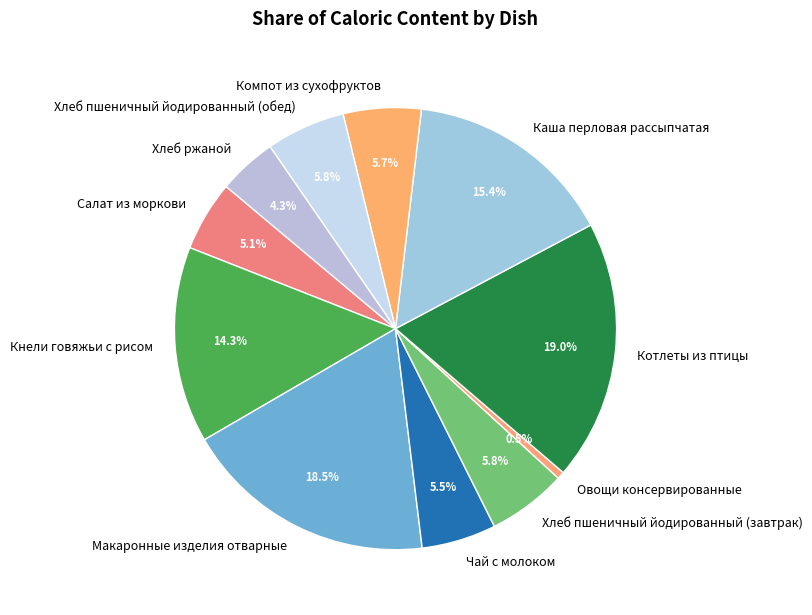

What percentage is NOT represented by Каша перловая рассыпчатая?

84.6%